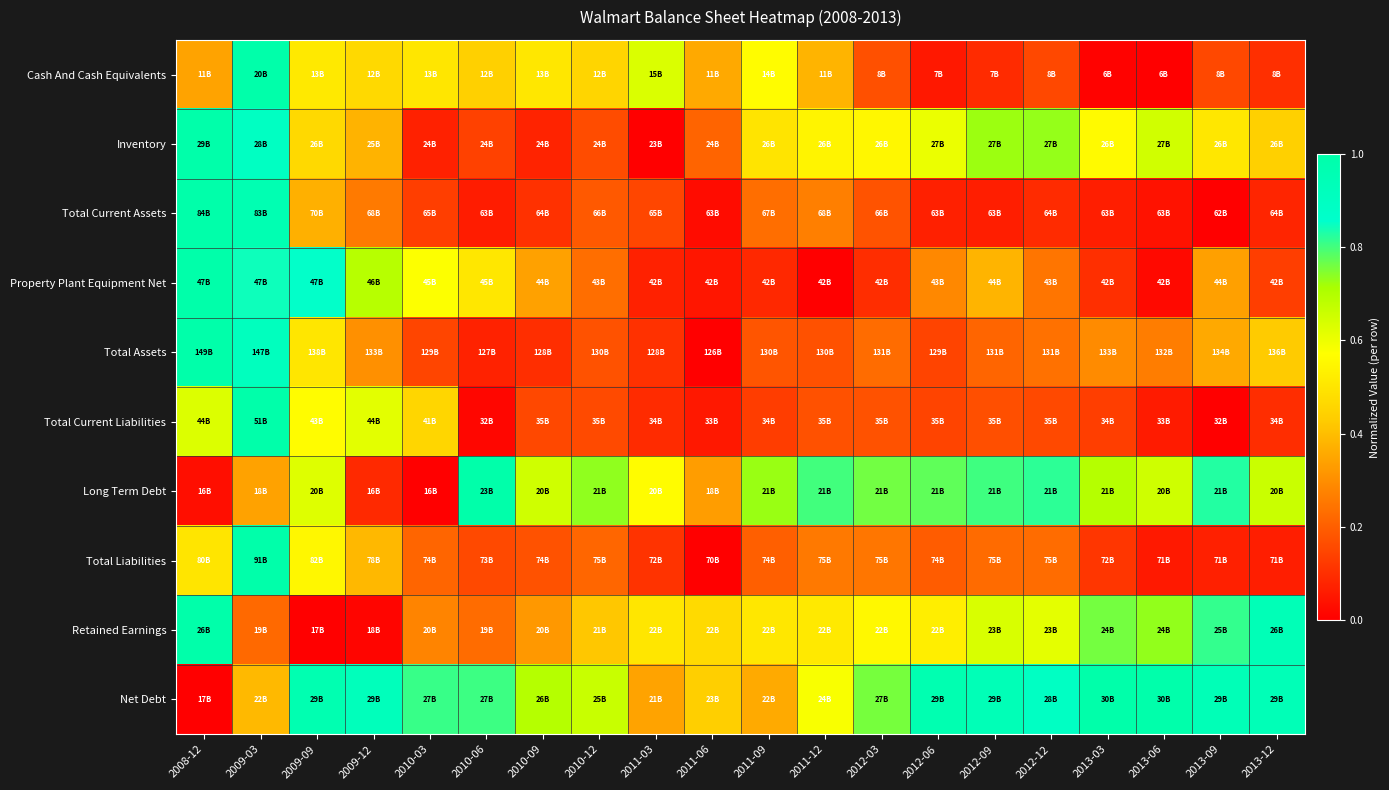

What is the total value across all series at 2012-09?

4.3